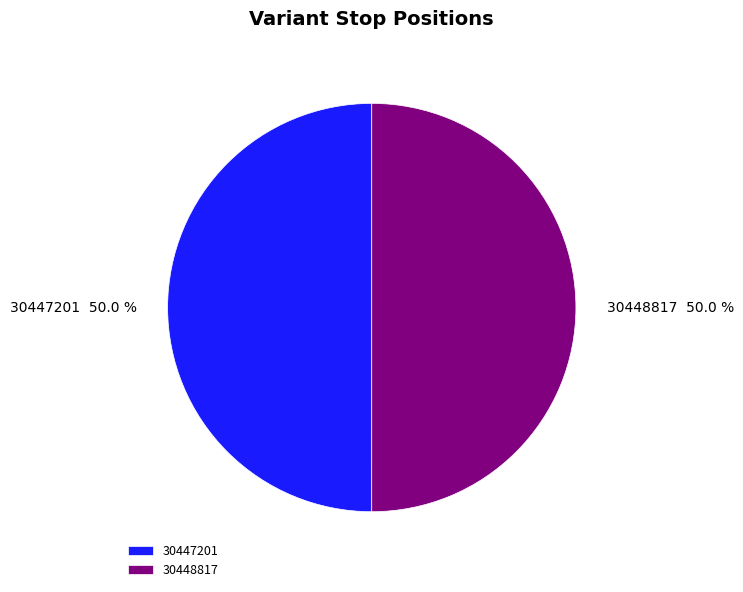

How much of the chart is everything except 30447201?

50.0%